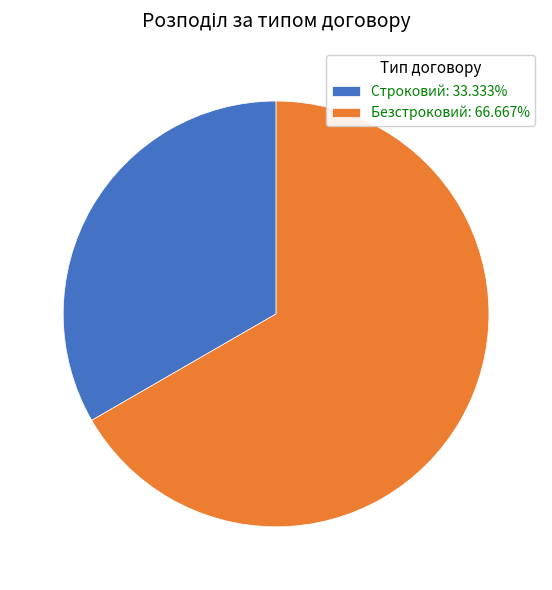

Do Строковий and Безстроковий together represent more than half of the pie?

Yes